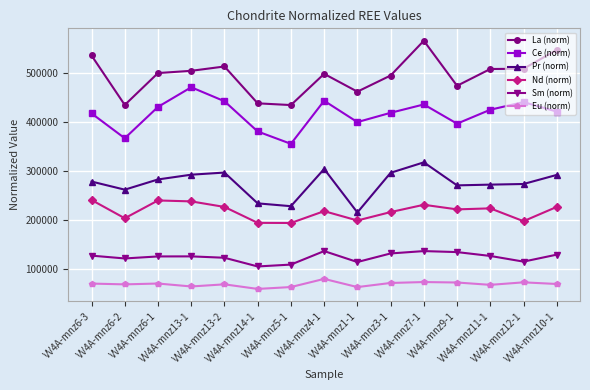

Which series has the largest range (max minus min)?

La (norm)